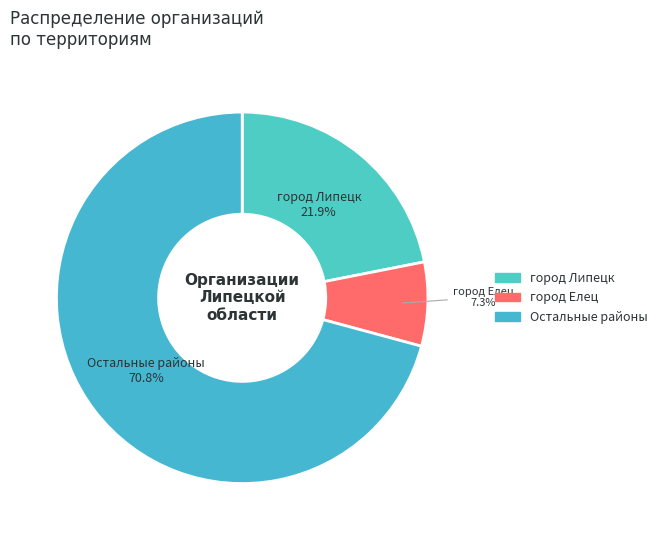

Which category has the smallest portion of the pie?

город Елец